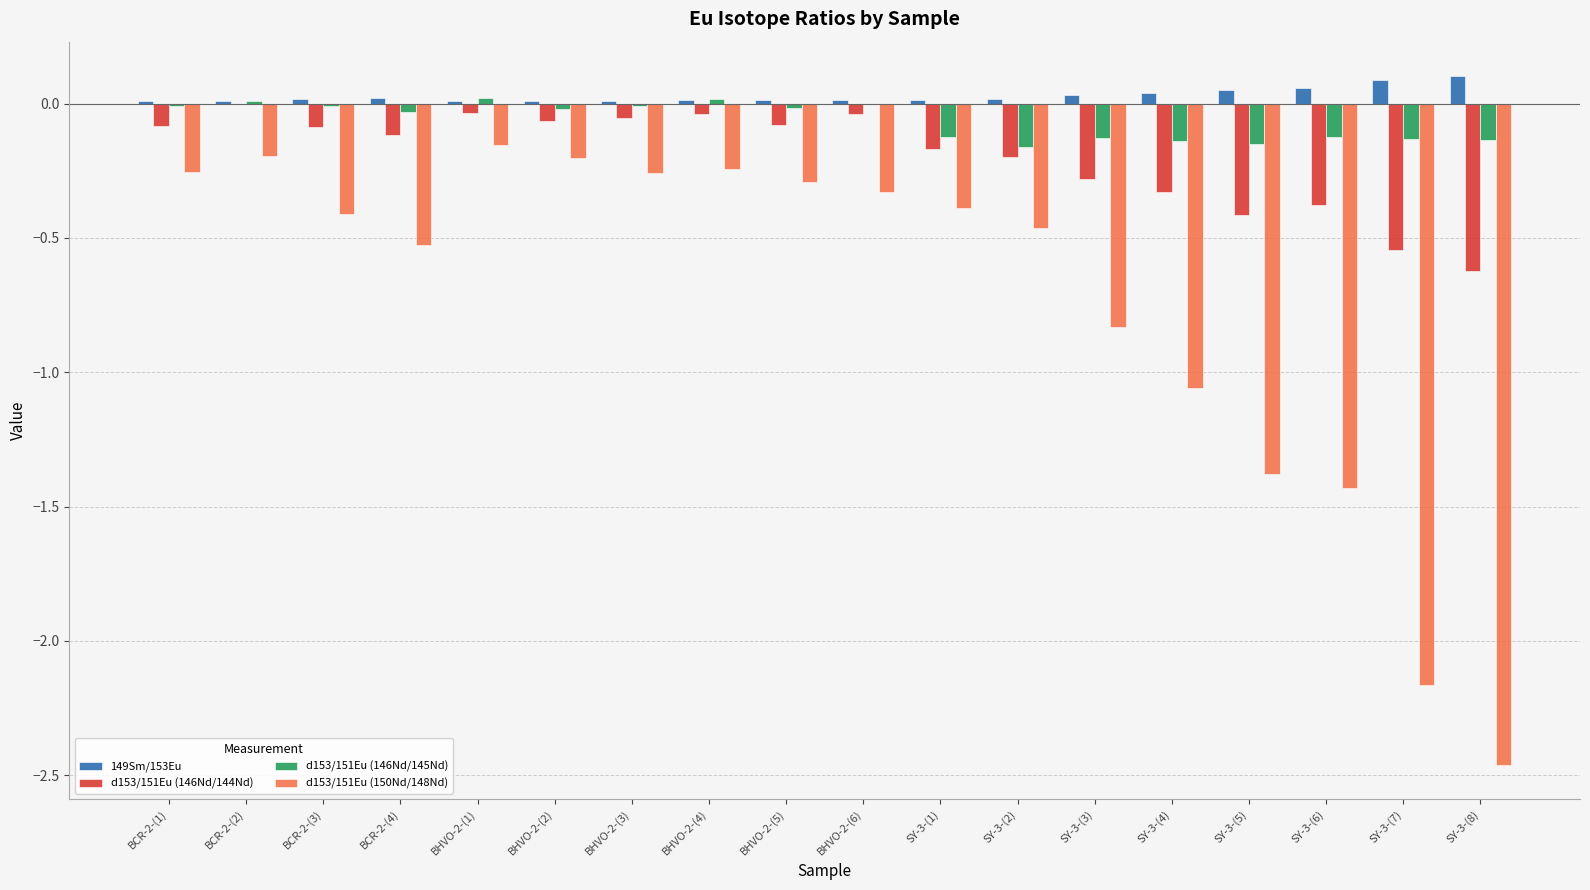

What is the spread (max minus min) of values at BHVO-2-(6)?

0.3